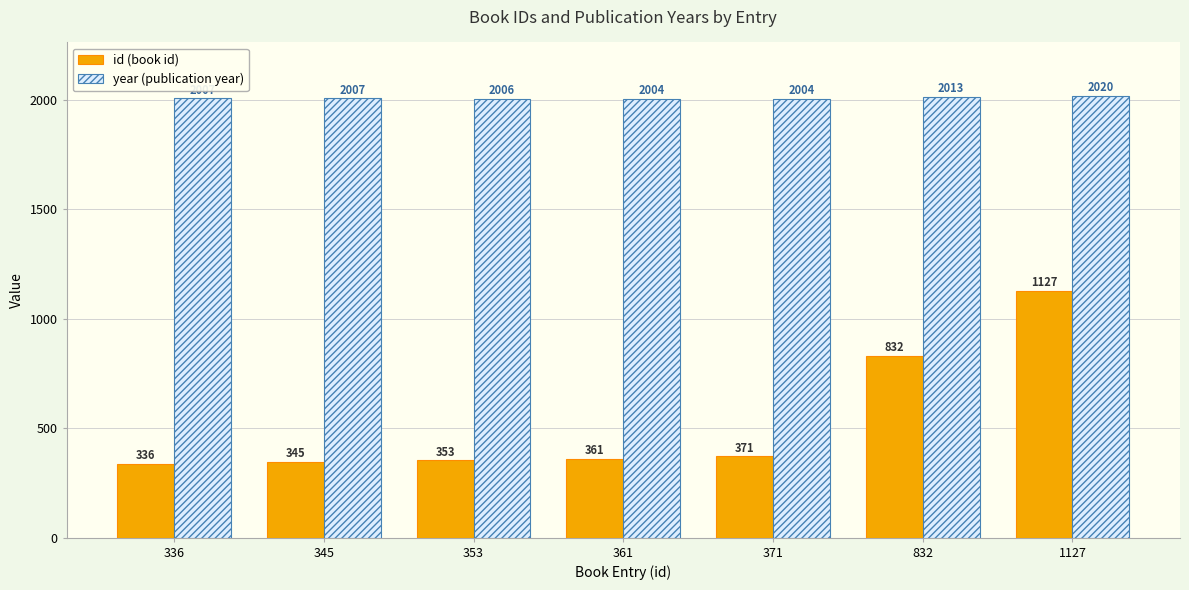

Is the value of year (publication year) at 345 greater than the value of id (book id) at 361?

Yes